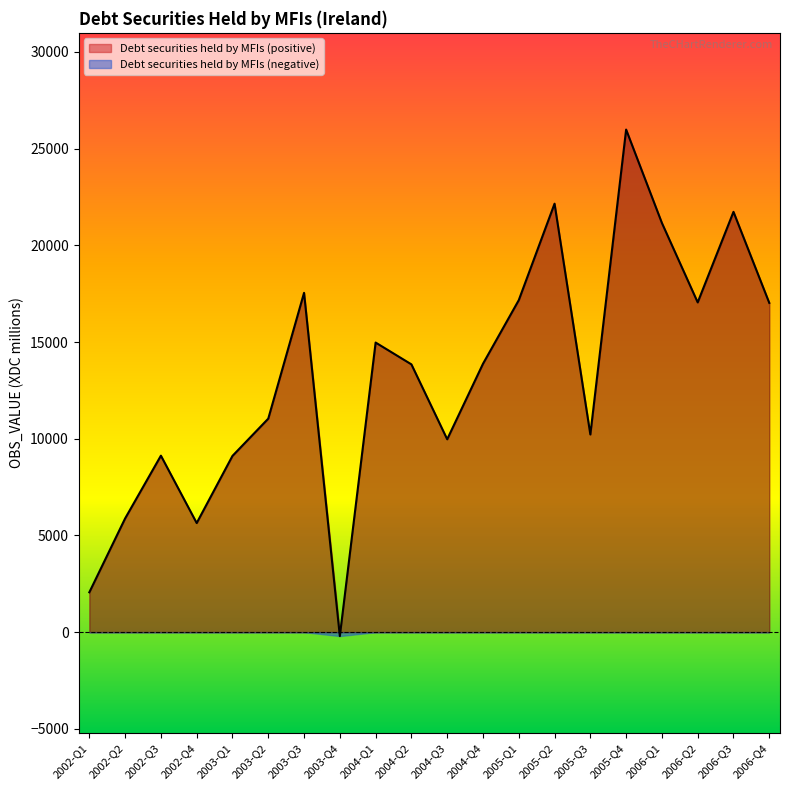

Reading left to right, what are all the values shown in this chart?

2060	5879	9124	5640	9112	11038	17542	-204	14972	13844	9971	13874	17163	22151	10220	25983	21153	17048	21729	17022